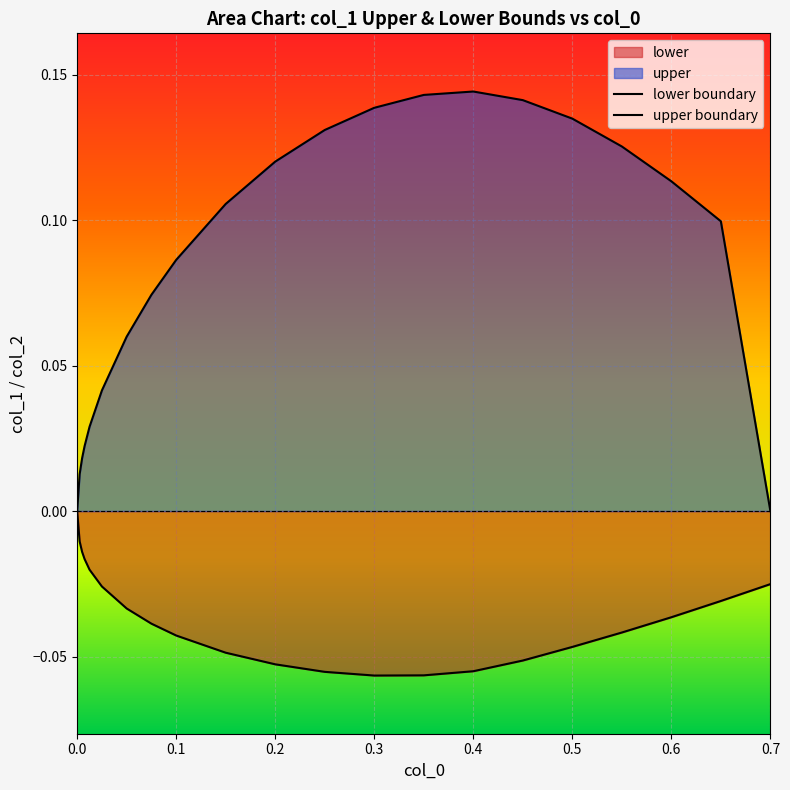

What is the difference between the second highest and minimum values in the upper boundary series?

0.1